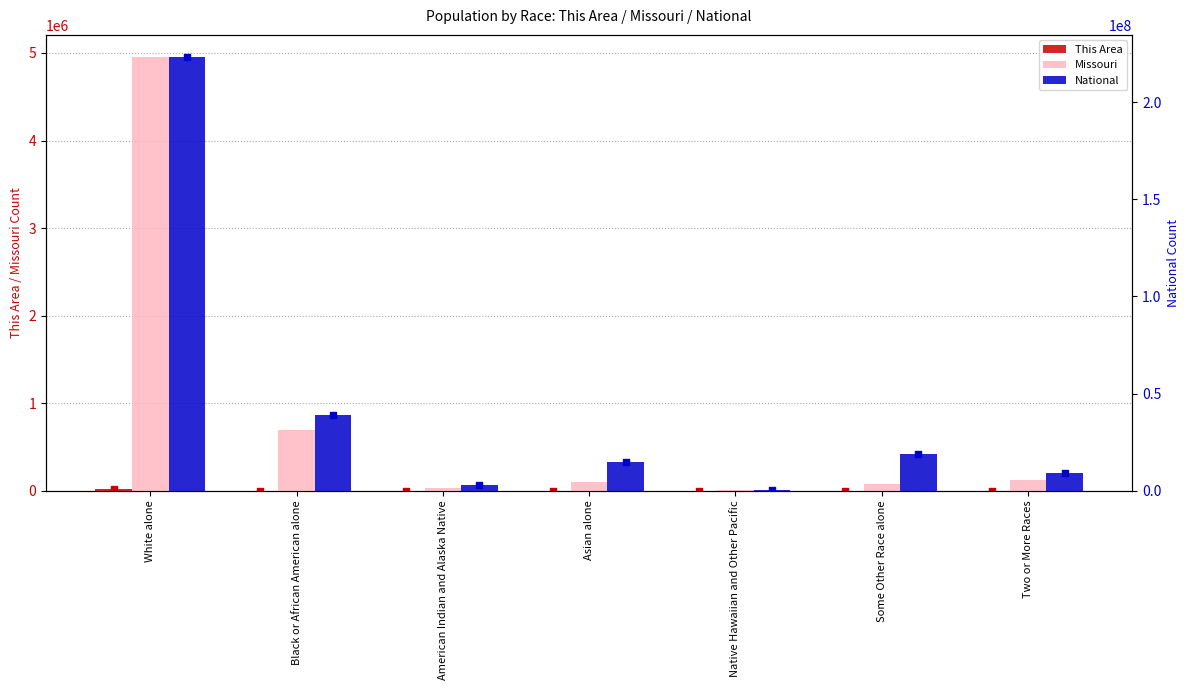

What are all the series names shown in the legend?

This Area, Missouri, National